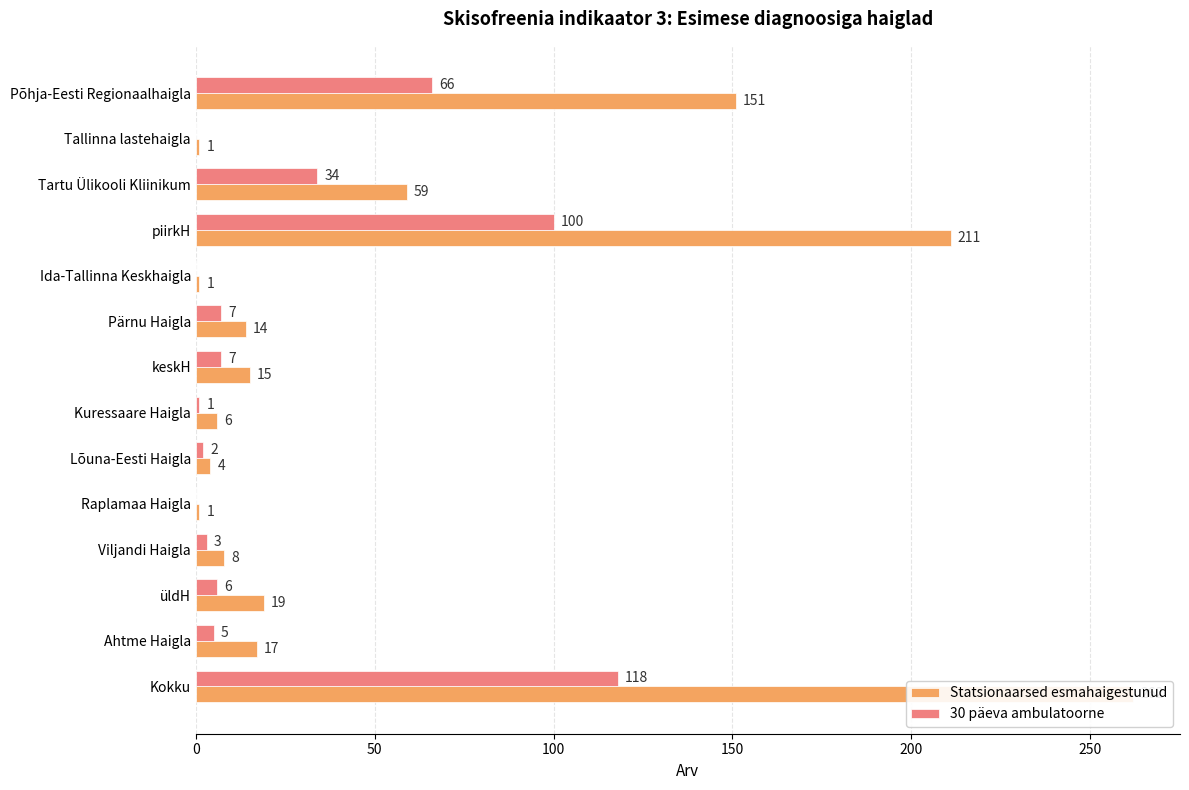

What is the average value of the Statsionaarsed esmahaigestunud series?

55